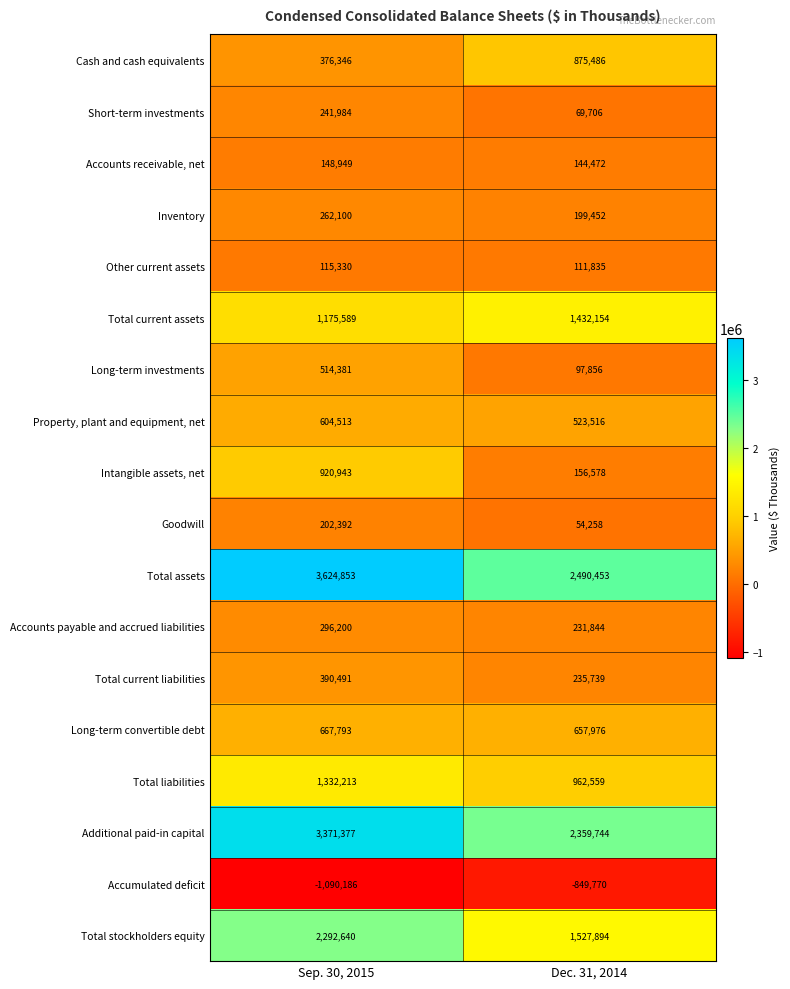

Is it true that Additional paid-in capital equals 1866328 at Sep. 30, 2015?

False